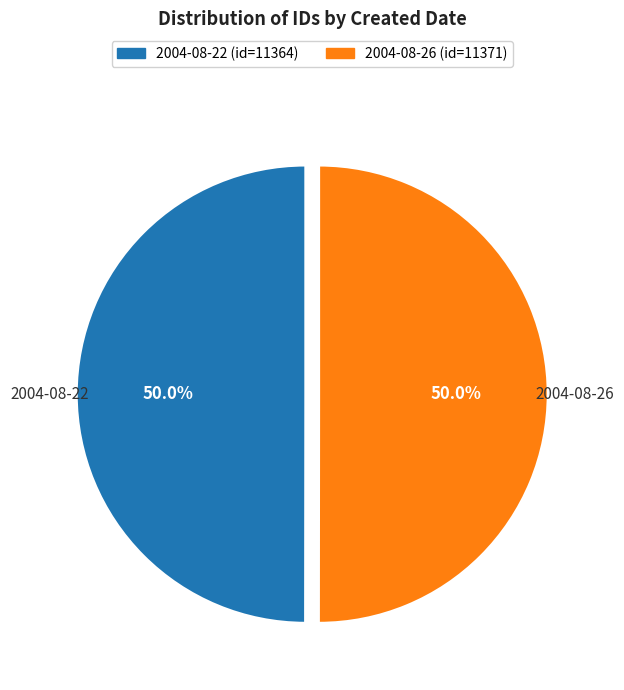

To the nearest percent, what portion does 2004-08-26 represent?

50%